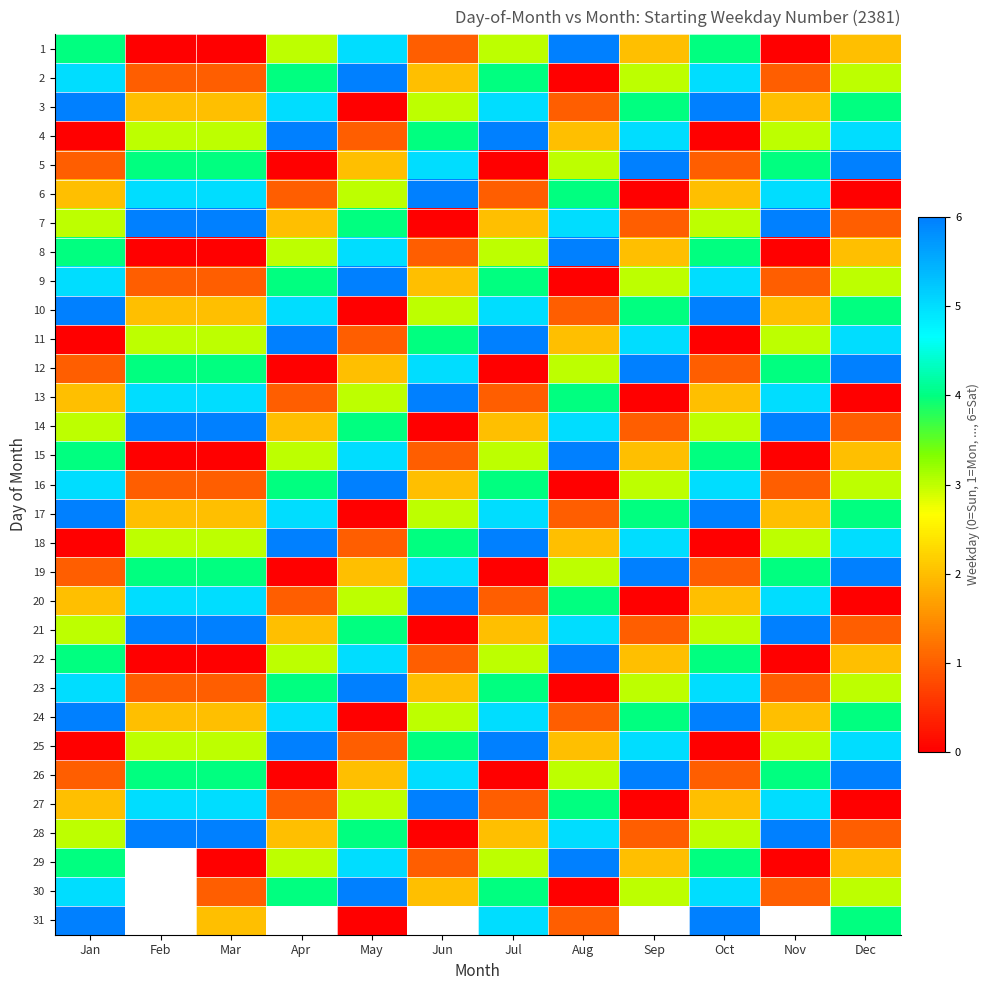

What is the difference between the 18 values at Apr and Mar?

3.0